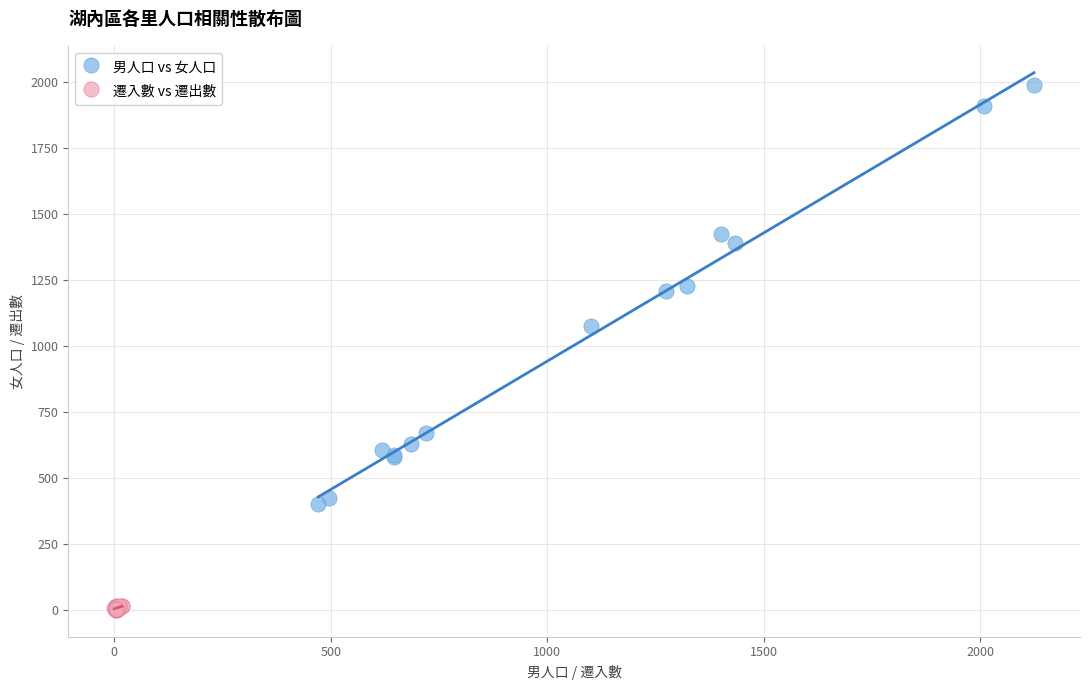

Which series has the widest spread of Y values?

男人口 vs 女人口